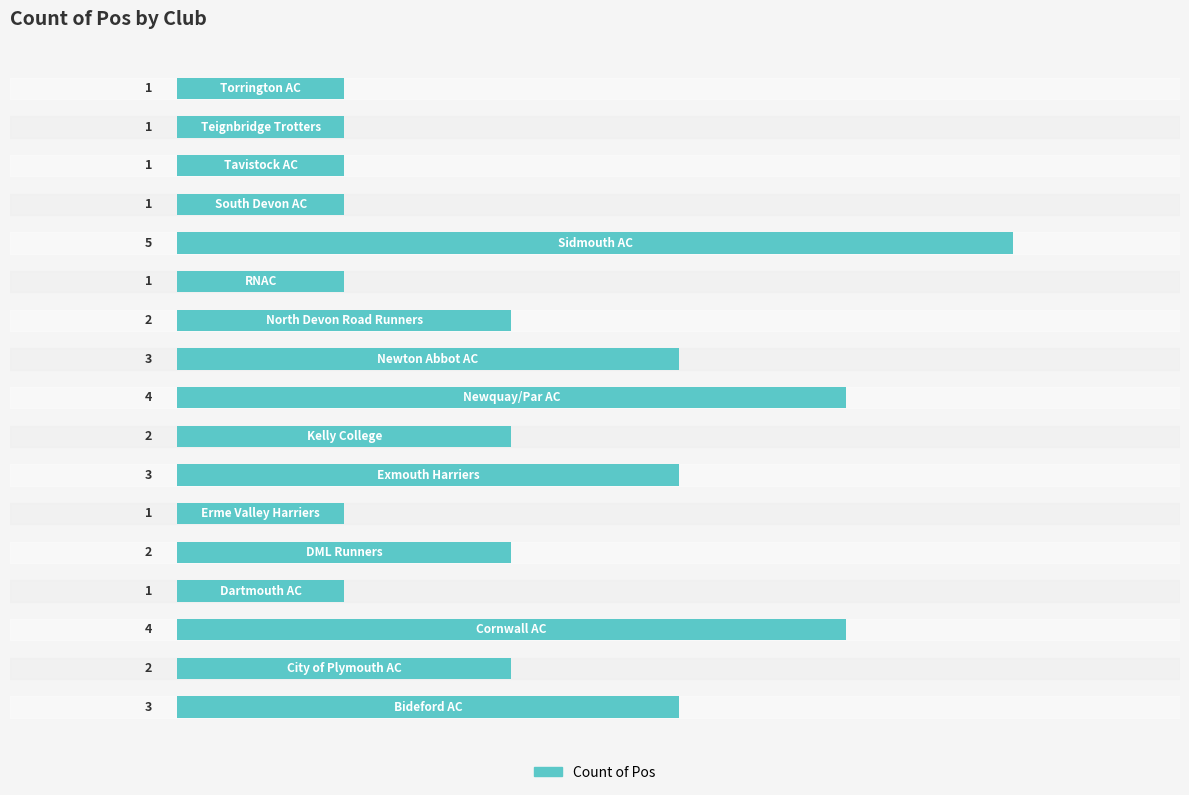

What is the difference between the second highest and minimum values?

3